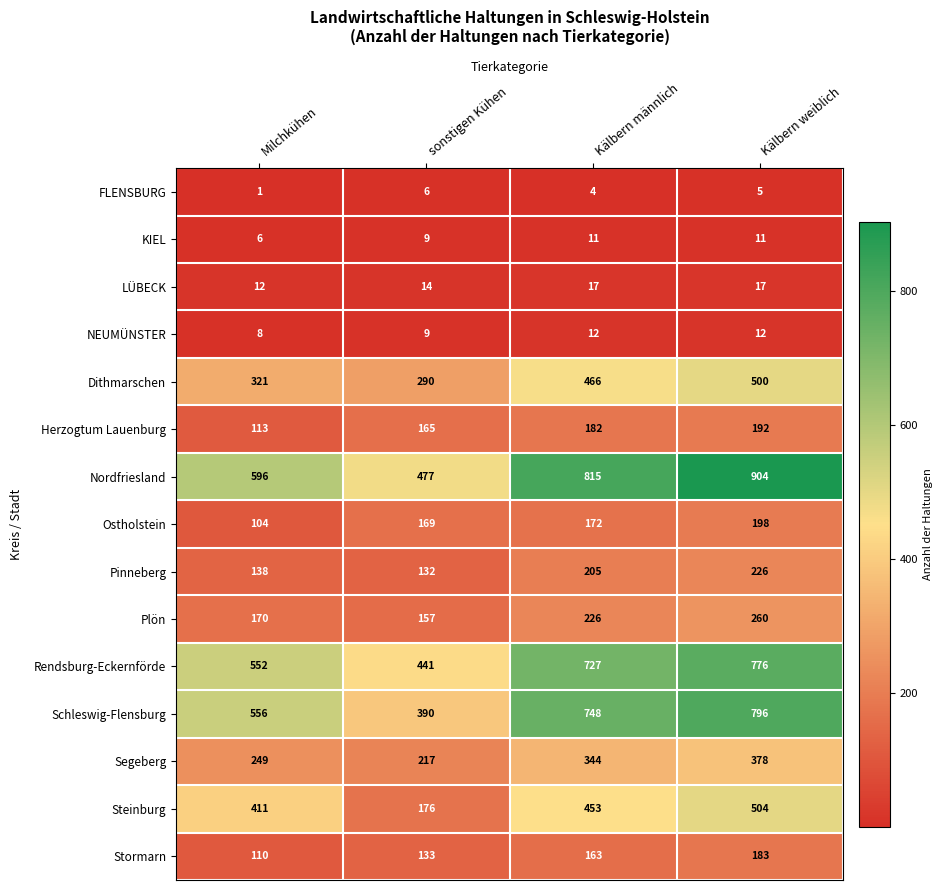

Which series has the largest total across all categories?

Nordfriesland